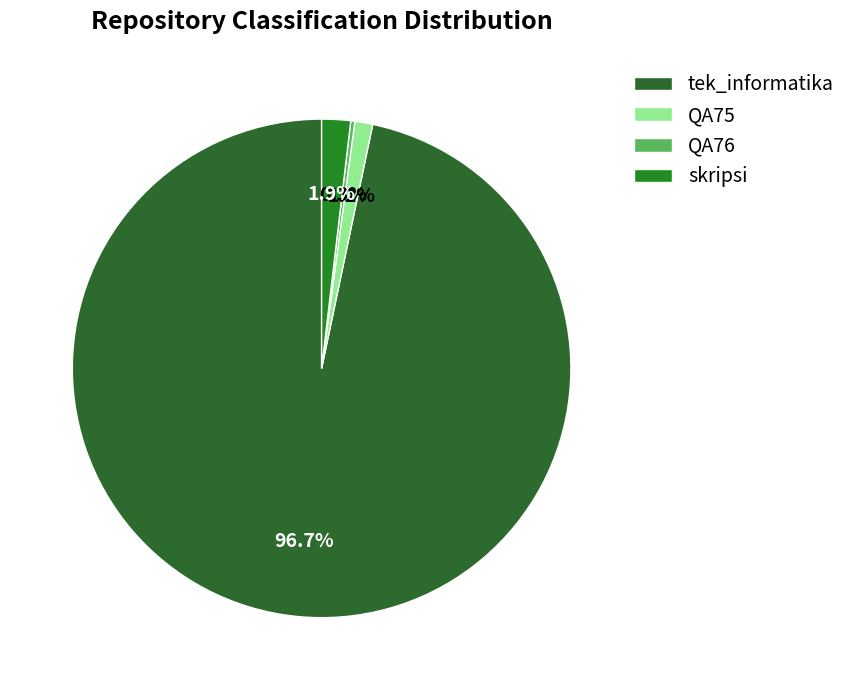

To the nearest percent, what is the difference between the largest and smallest slice percentages?

96%